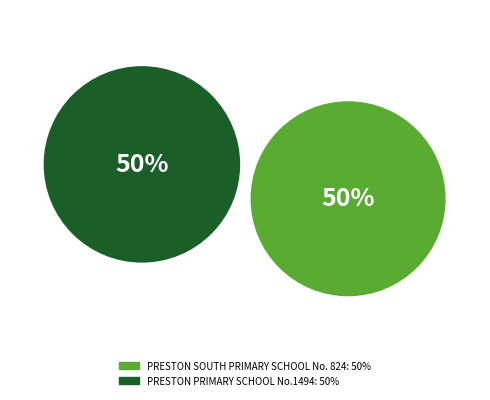

Combined, what portion of the pie is PRESTON SOUTH PRIMARY SCHOOL No. 824 and PRESTON PRIMARY SCHOOL No.1494?

100.0%